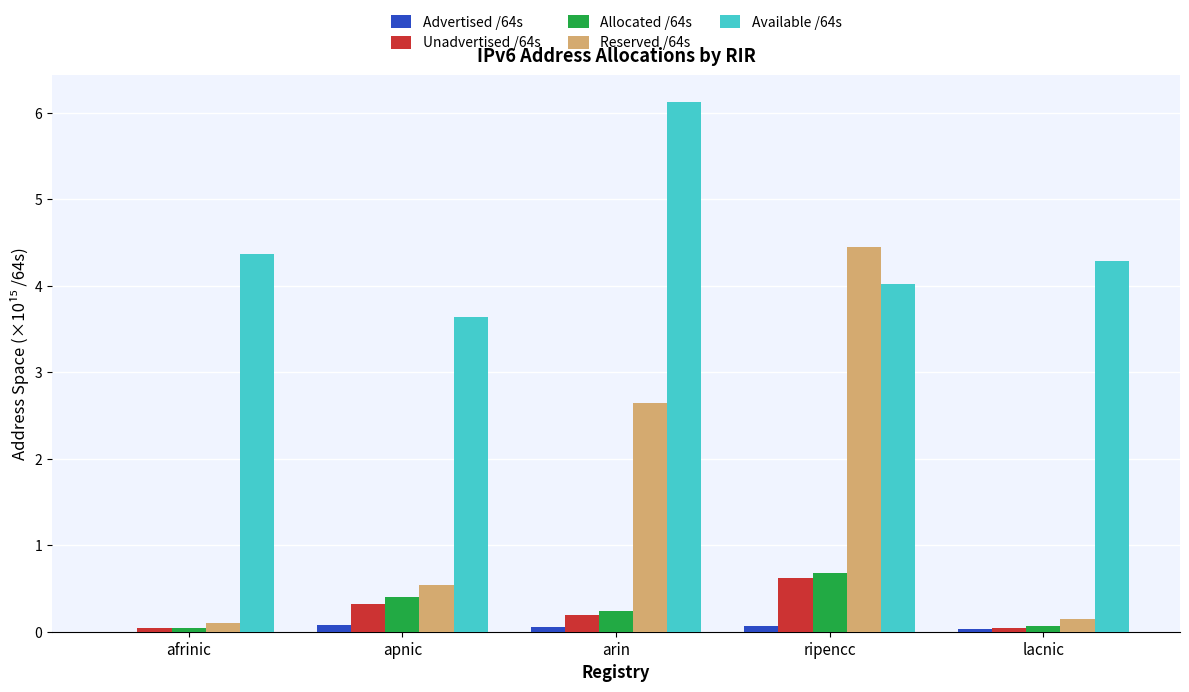

At which category is the sum across all series the highest?

ripencc